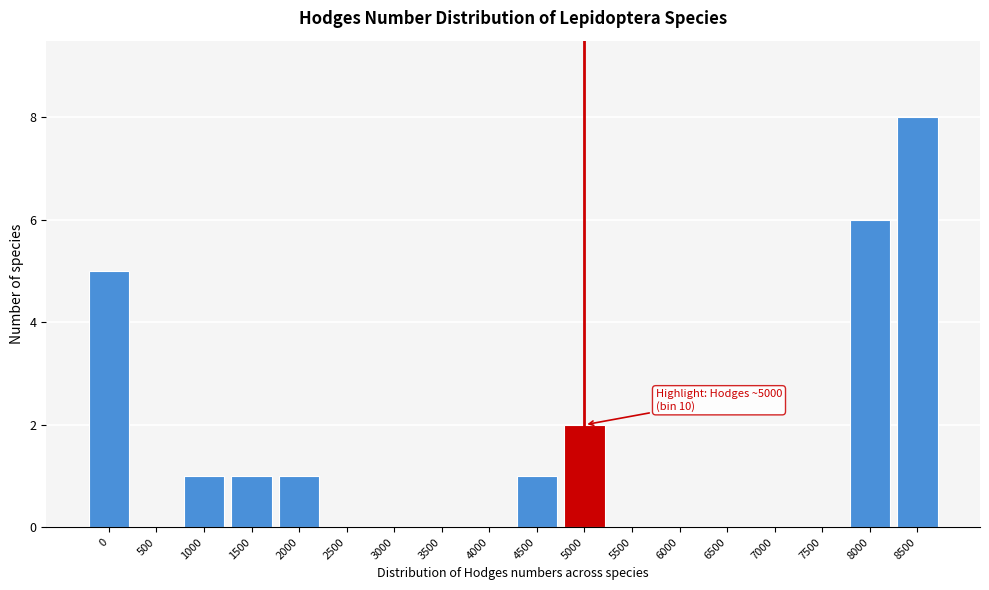

Reading right to left, list all the values displayed in this chart.

8500=8	8000=6	7500=0	7000=0	6500=0	6000=0	5500=0	5000=2	4500=1	4000=0	3500=0	3000=0	2500=0	2000=1	1500=1	1000=1	500=0	0=5